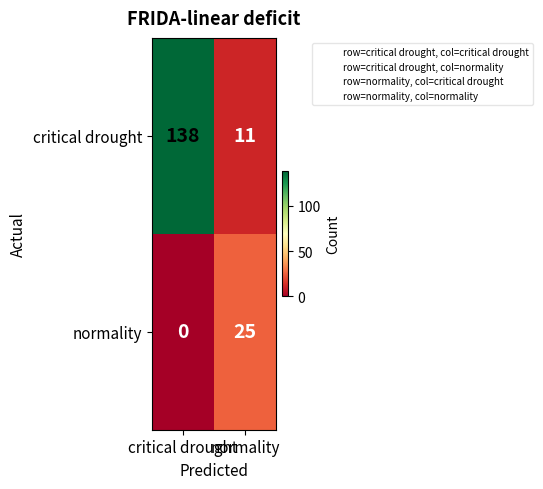

What is the maximum value shown in the chart?

138